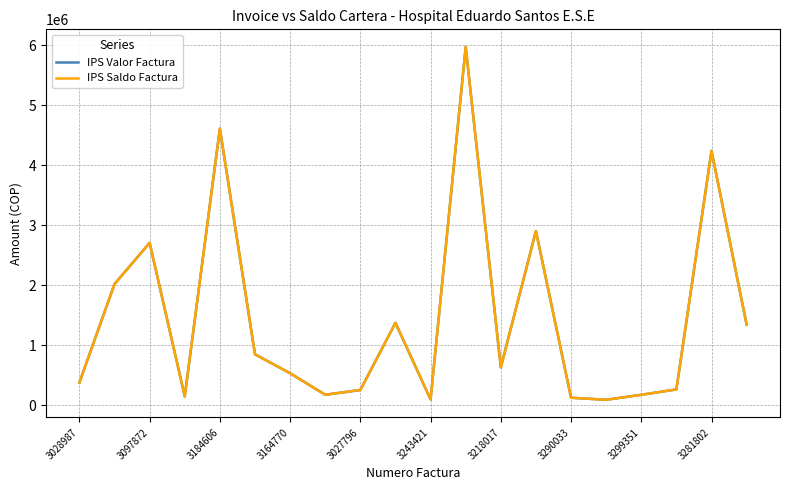

How many interior local peaks does the IPS Valor Factura series have?

6